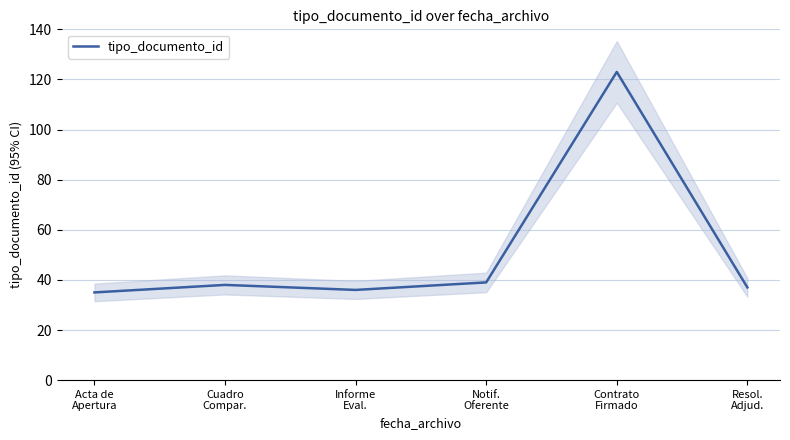

What position from the left is Contrato
Firmado?

5